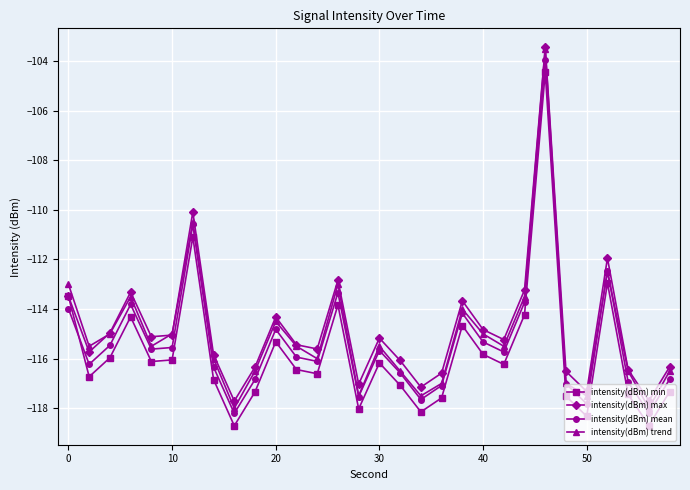

True or false: intensity(dBm) mean has more than 1 points higher than both neighbors.

True